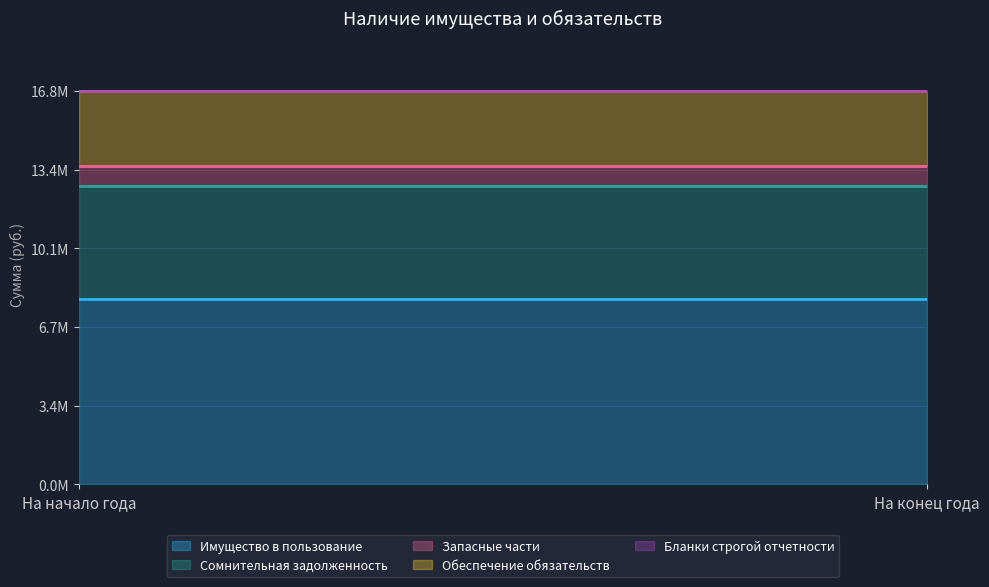

What is the label of the 2nd point from the left?

На конец года